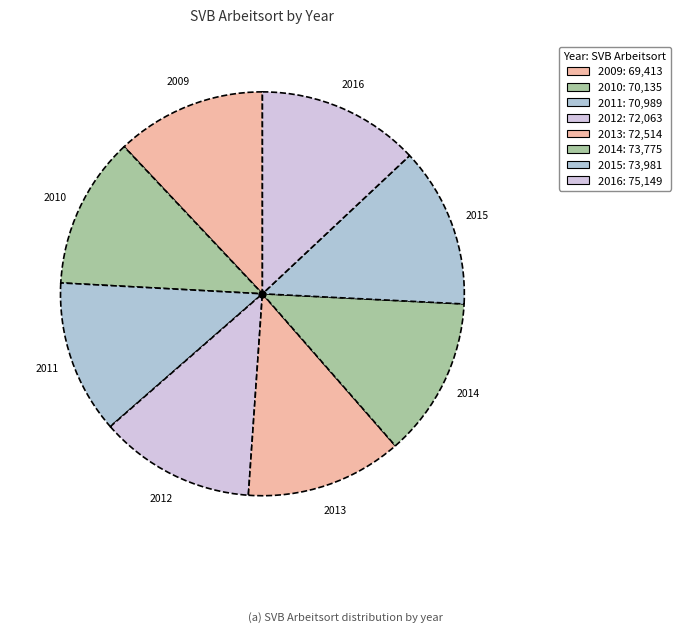

Is there any slice that represents more than half of the pie?

No